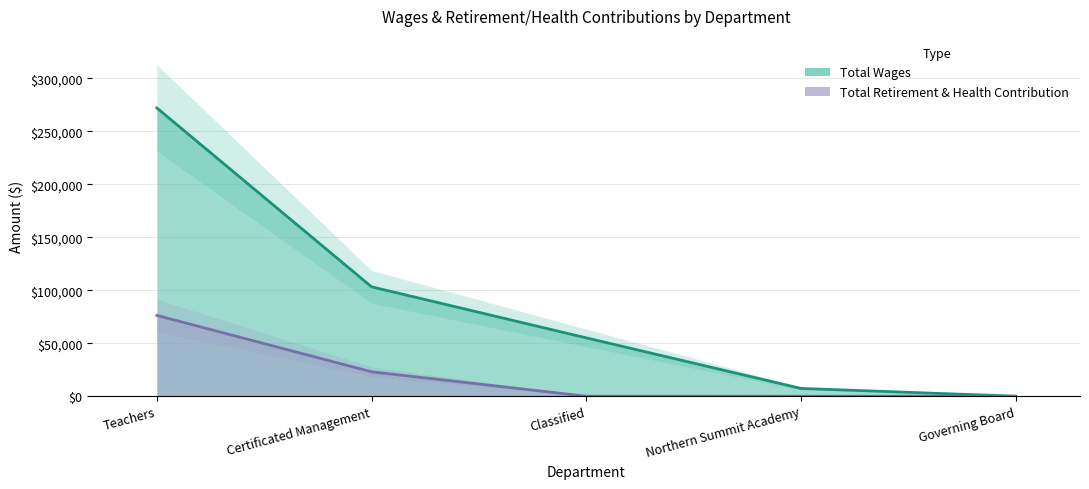

True or false: Total Wages and Total Retirement & Health Contribution cross at least once.

False